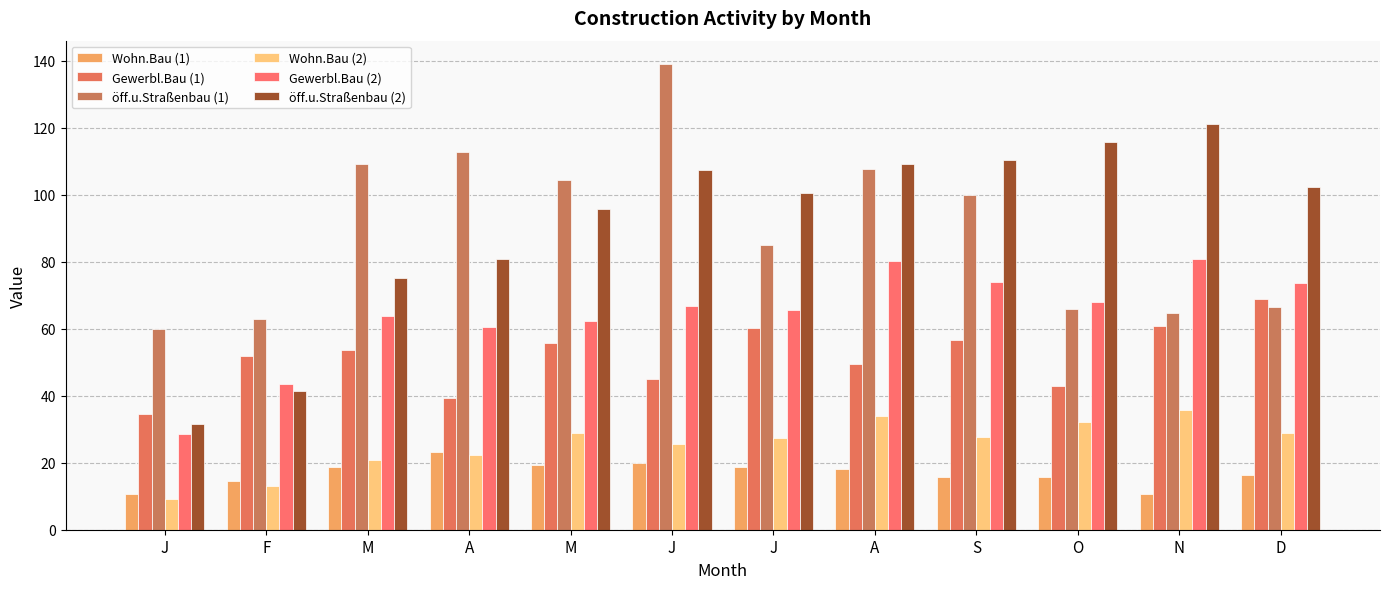

At which category does the chart reach its minimum across all series?

J